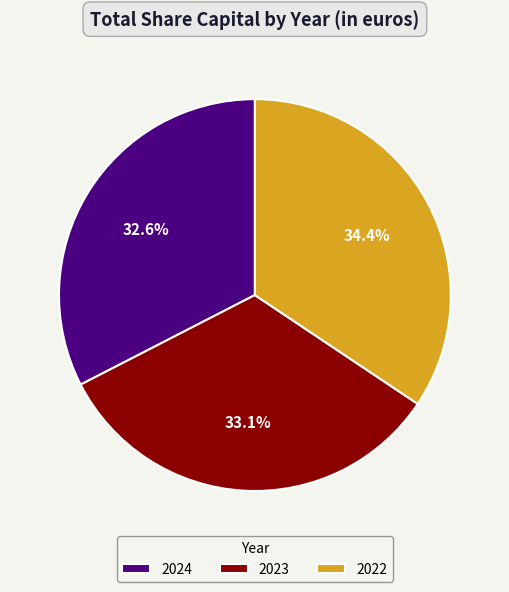

Which has a higher value, 2024 or 2023?

2023